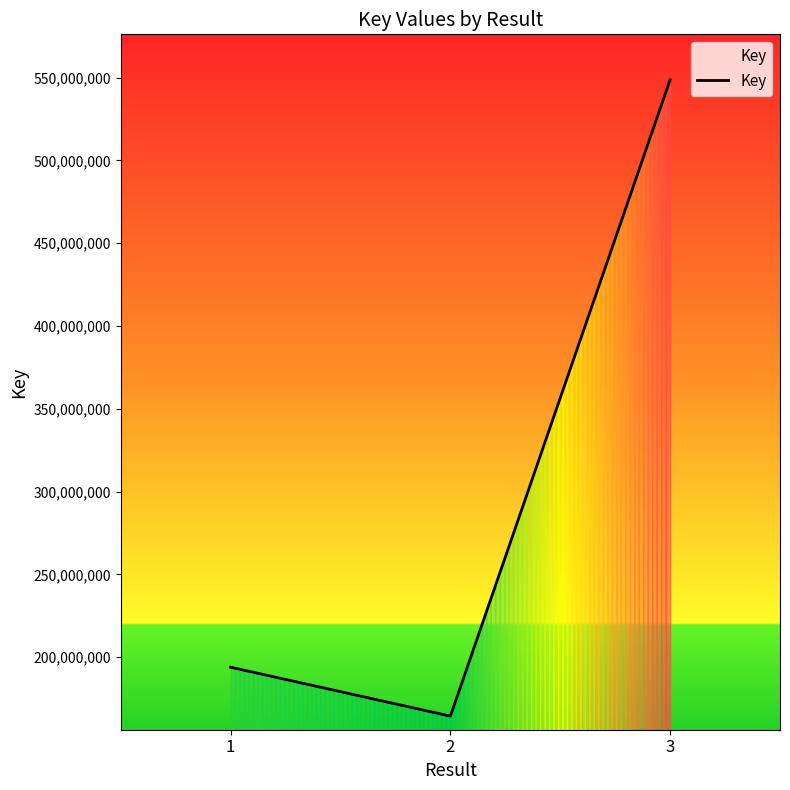

What is the sum of all values?

907019726